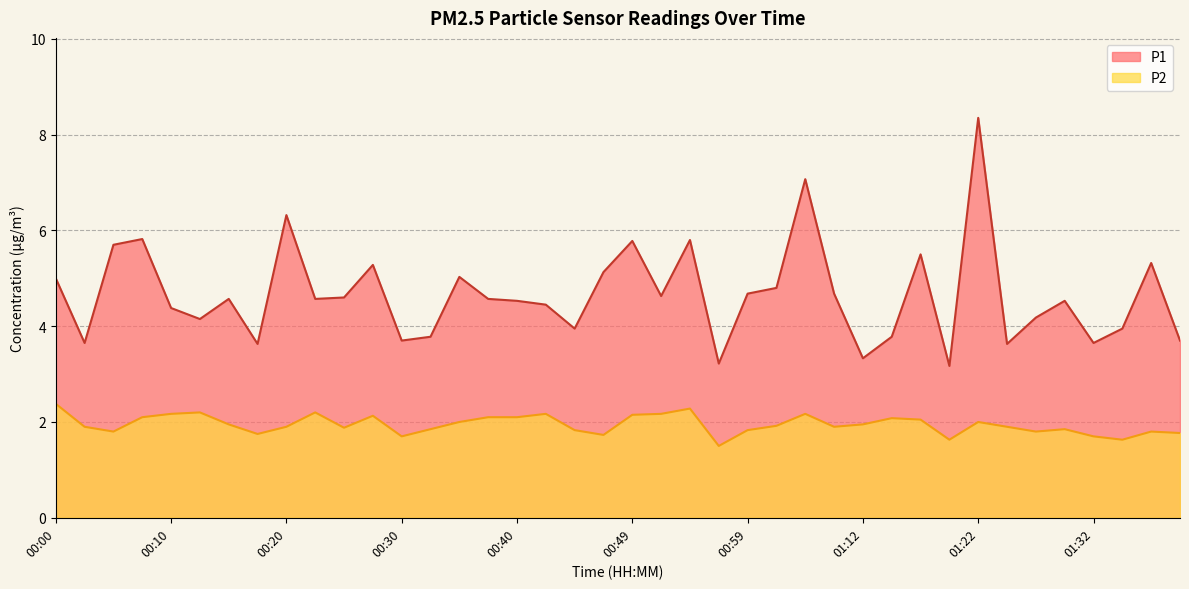

Does the chart have visible grid lines?

Yes